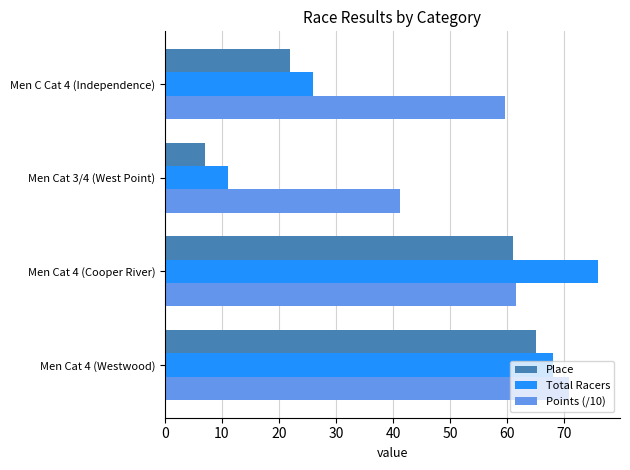

What is the total value across all series at Men Cat 4 (Westwood)?

203.9